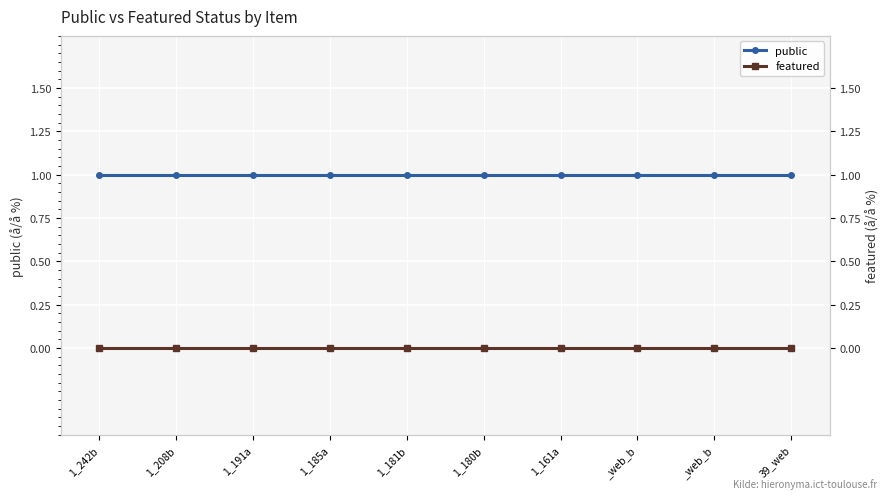

What is the total value across all series at 1_185a?

1